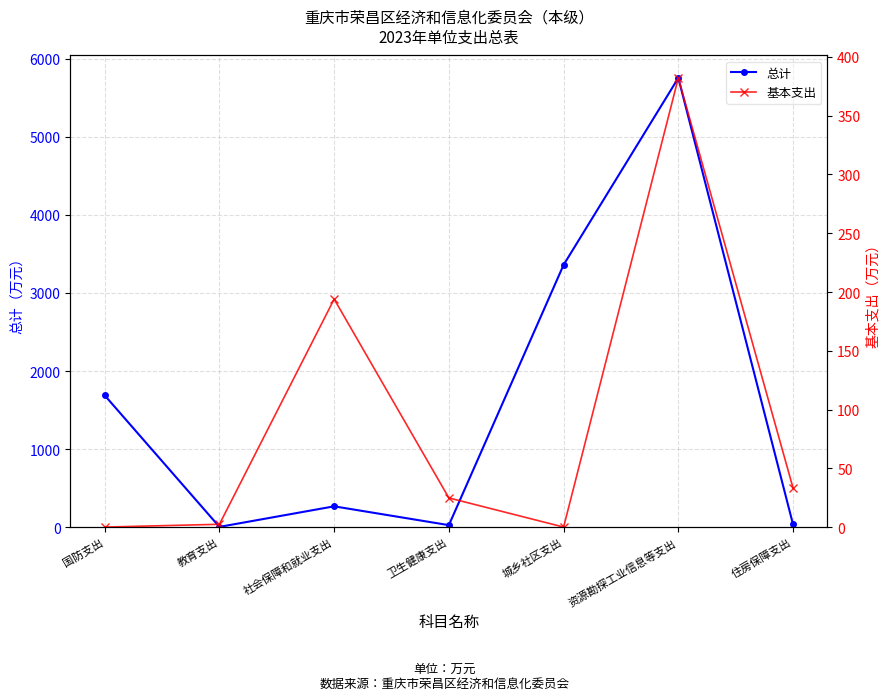

What is the label of the 1st point from the right?

住房保障支出